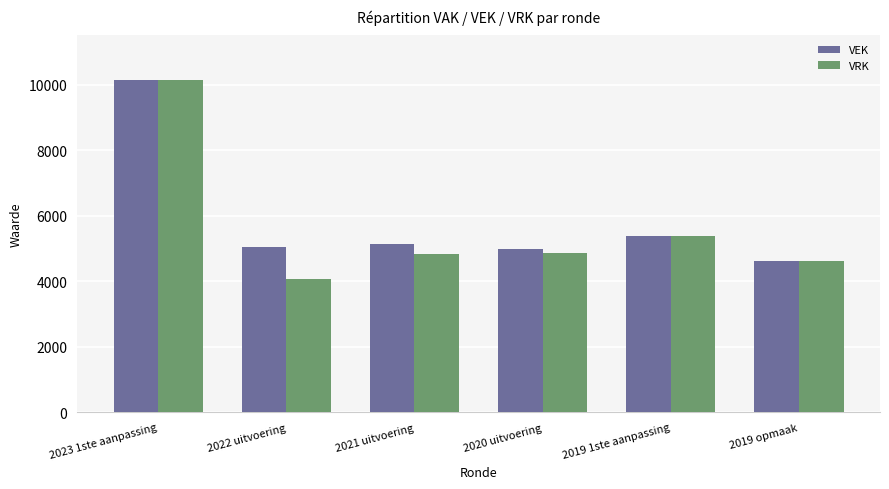

Between 2023 1ste aanpassing and 2021 uitvoering, which series saw the biggest shift?

VRK